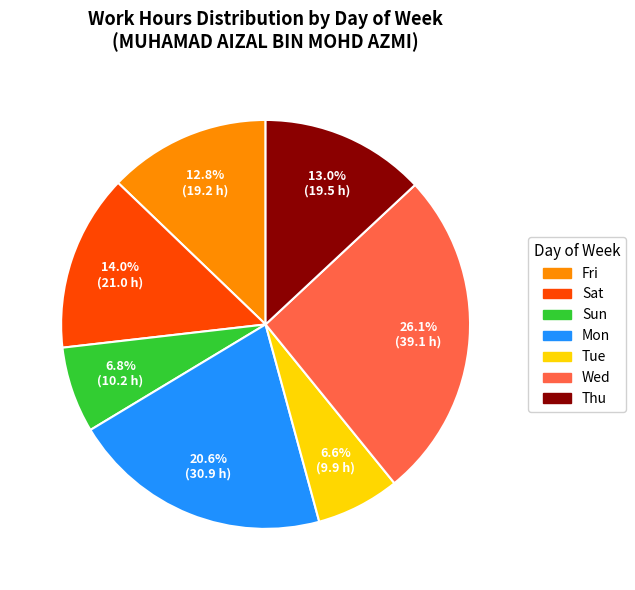

Which category has the biggest portion of the pie?

Wed